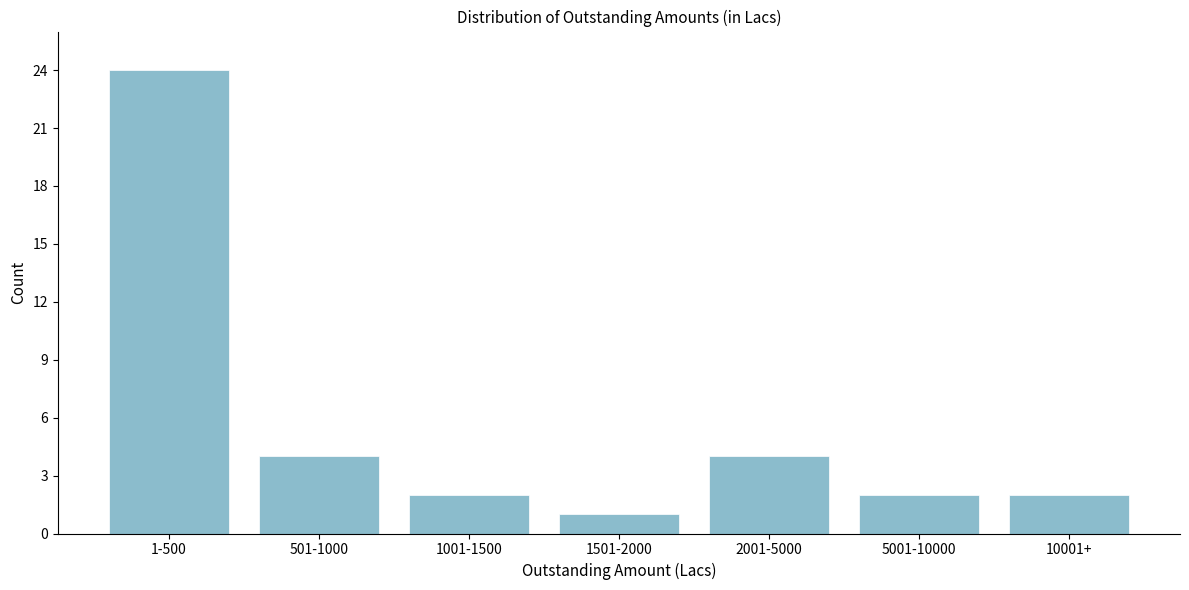

Reading right to left, what are all the values shown in this chart?

10001+=2	5001-10000=2	2001-5000=4	1501-2000=1	1001-1500=2	501-1000=4	1-500=24